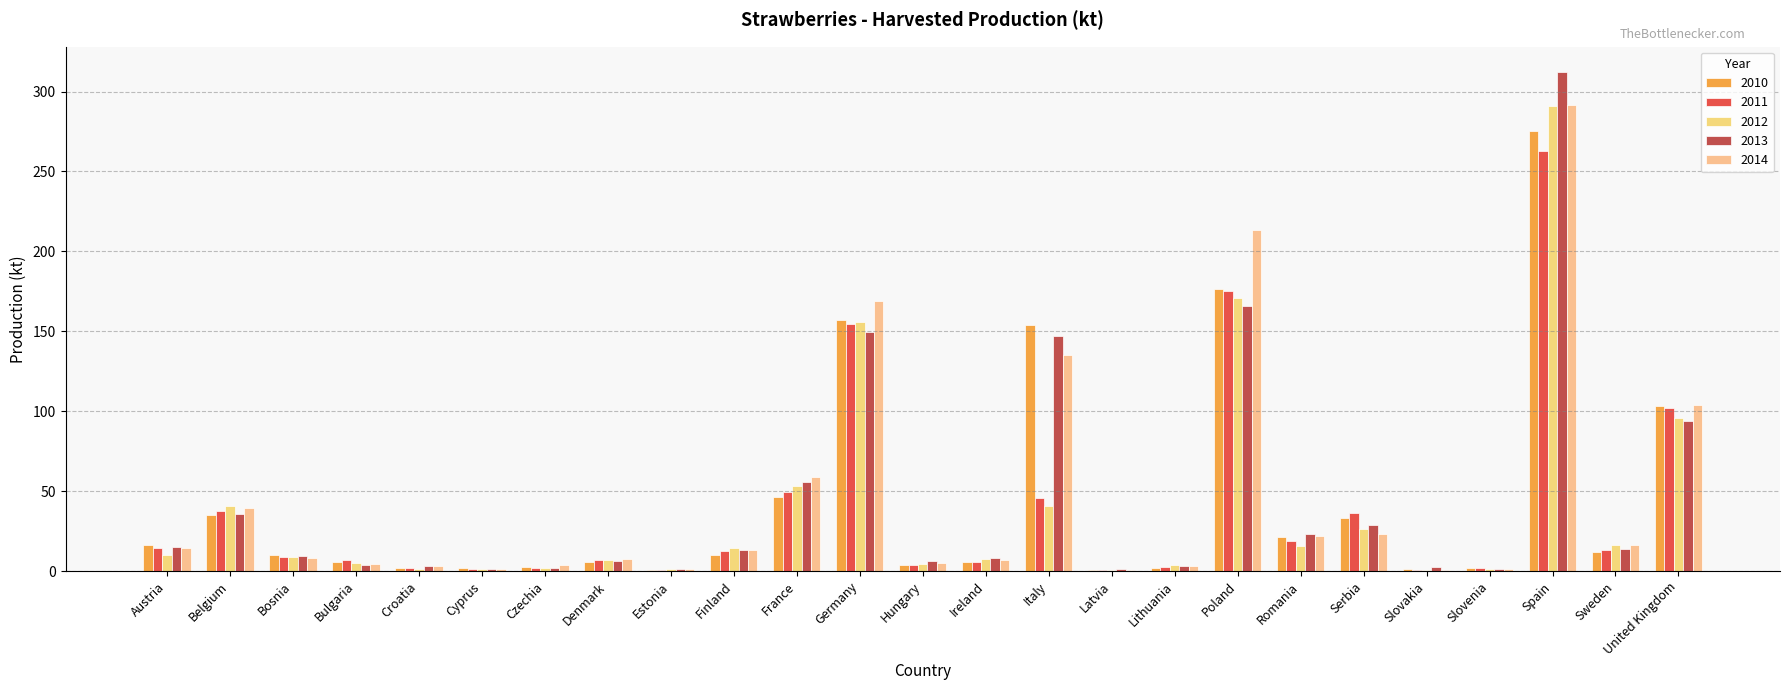

Rank the series by their maximum value, from lowest to highest.

2011, 2010, 2012, 2014, 2013